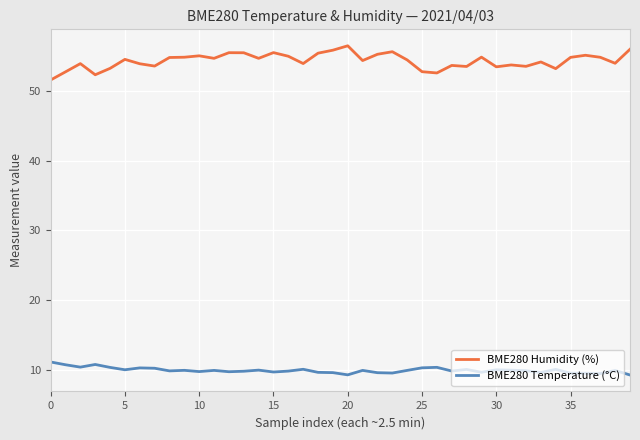

True or false: BME280 Humidity (%) and BME280 Temperature (°C) cross at least once.

False